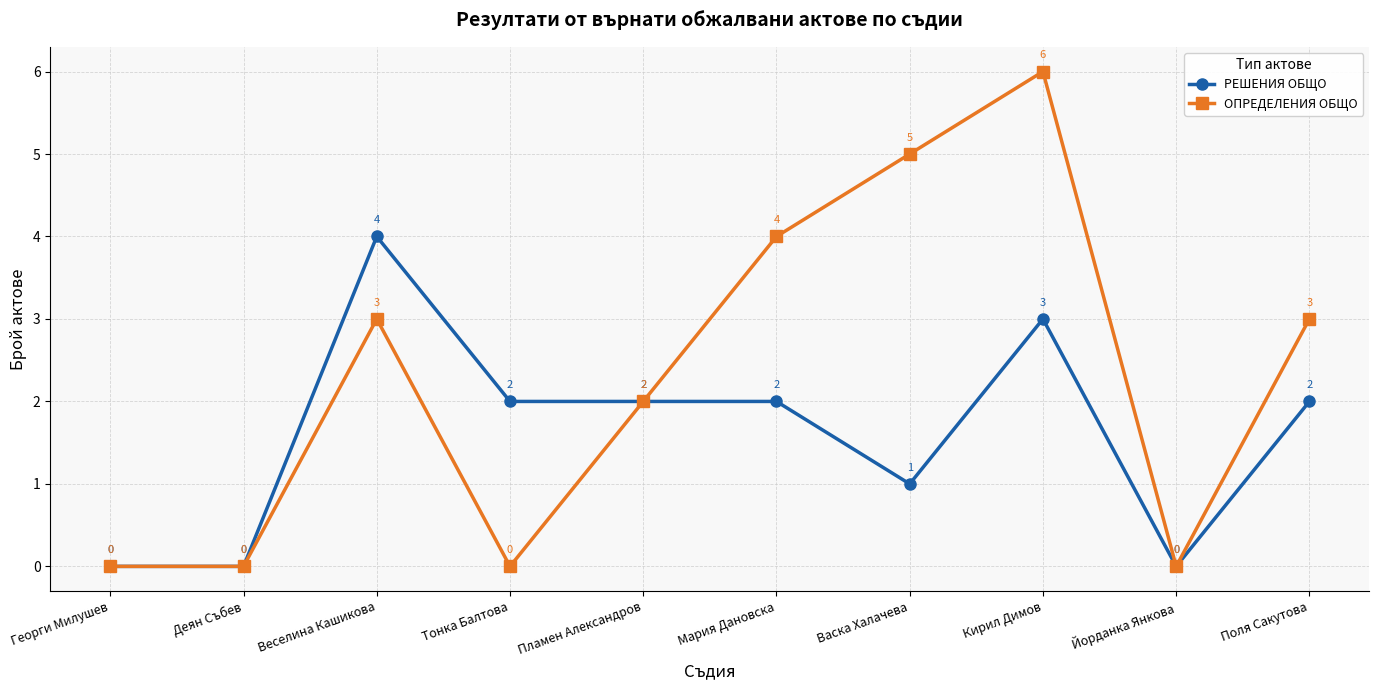

The РЕШЕНИЯ ОБЩО series shows 1 at Мария Дановска. True or false?

False